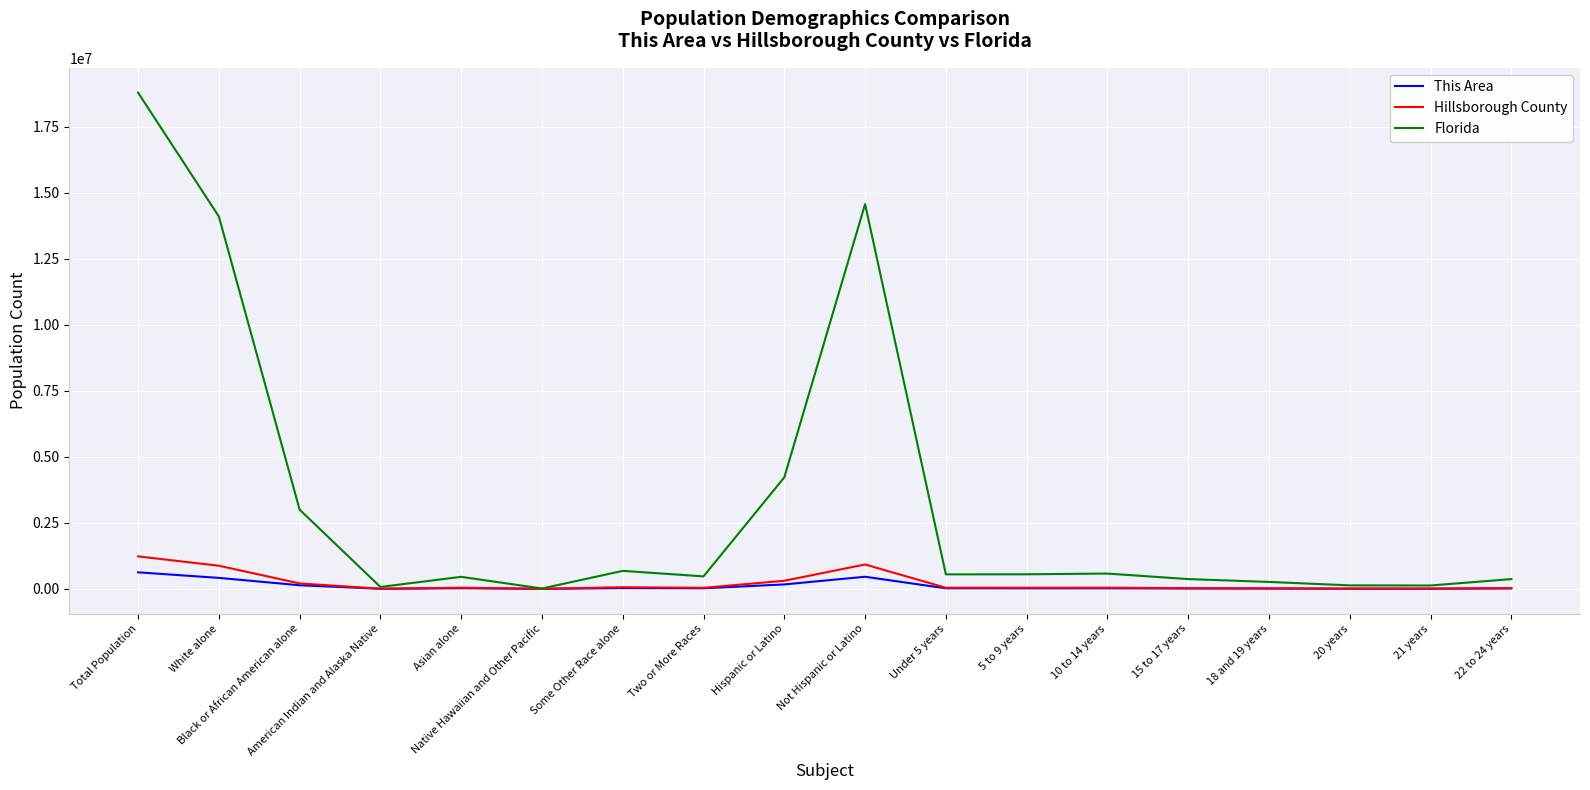

What is the difference between the Hillsborough County values at Native Hawaiian and Other Pacific and Not Hispanic or Latino?

921666